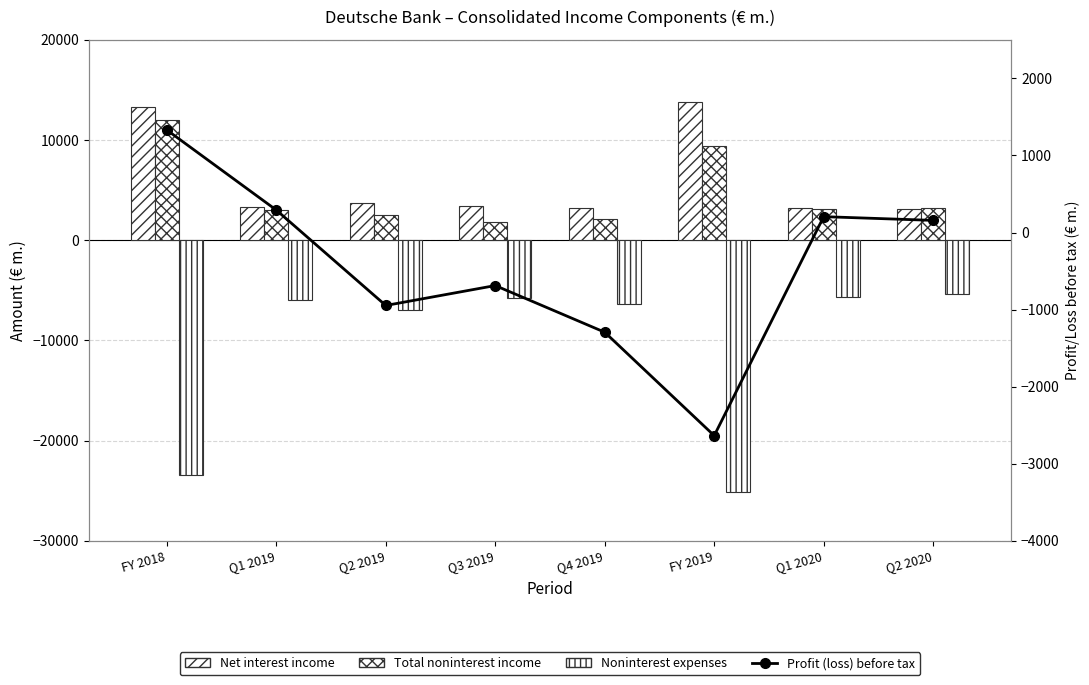

What is the label of the 5th bar from the right?

Q3 2019